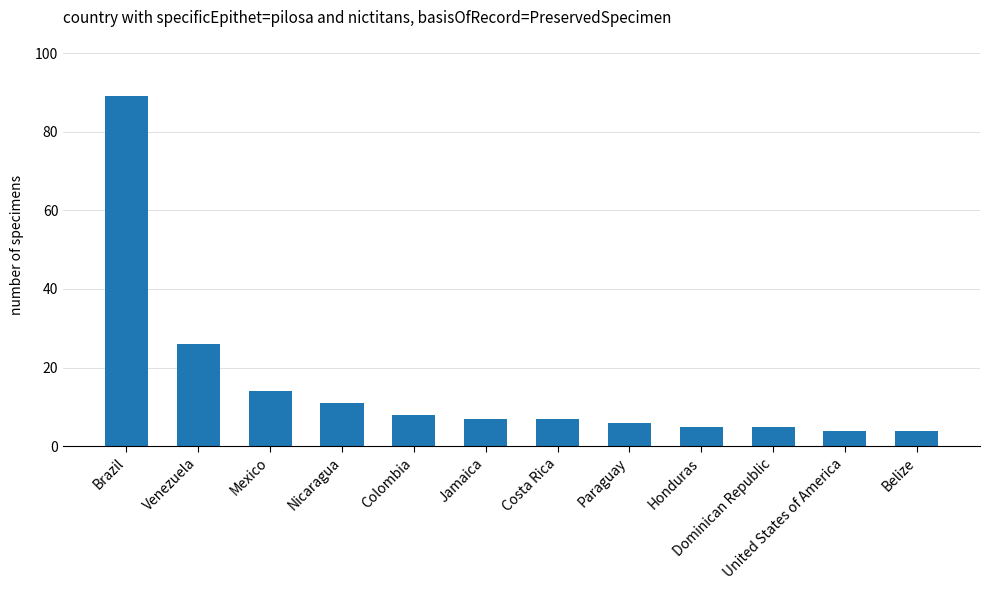

What is the change in value from Brazil to United States of America?

-85